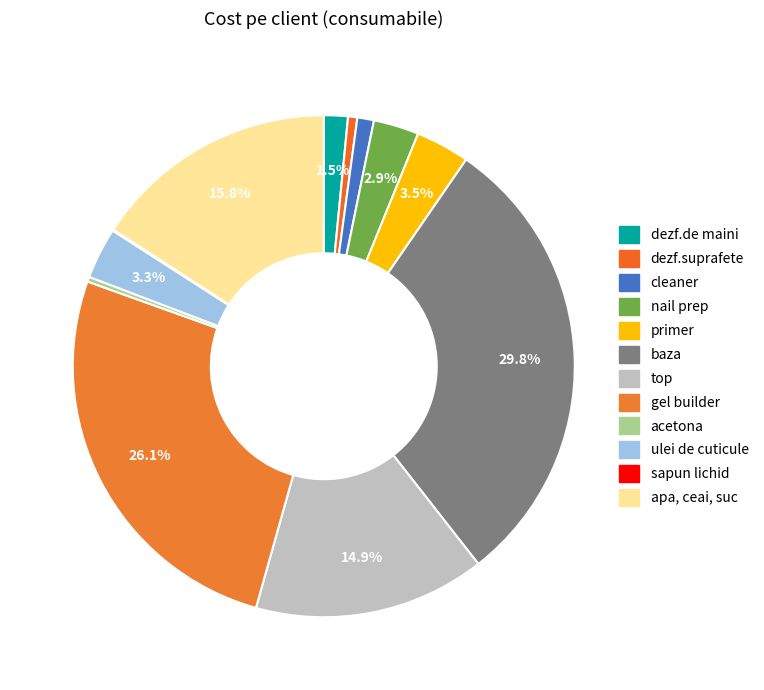

Which category has the biggest portion of the pie?

baza